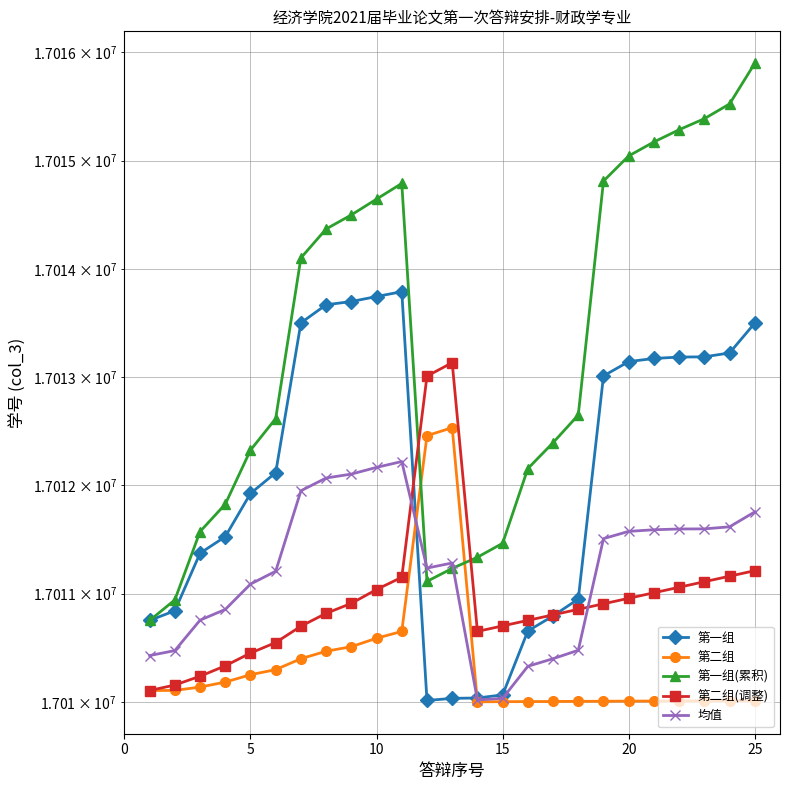

What is the difference between the second highest and minimum values in the 第二组 series?

2458